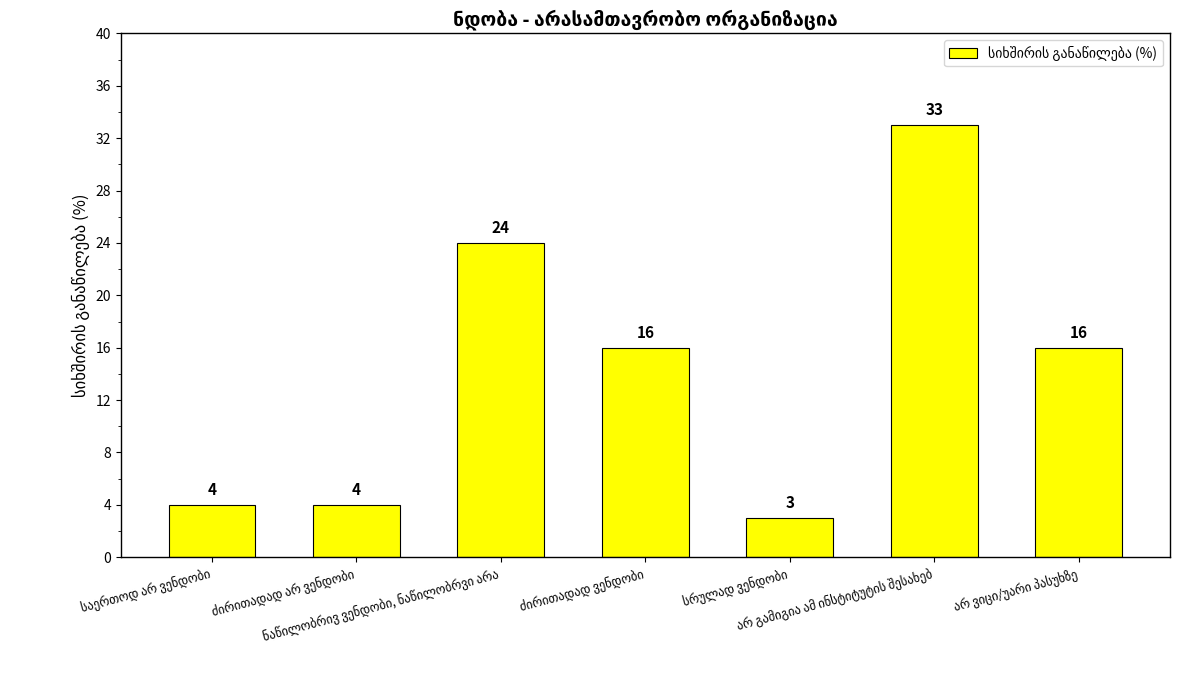

What is the value of the 5th bar from the left?

3